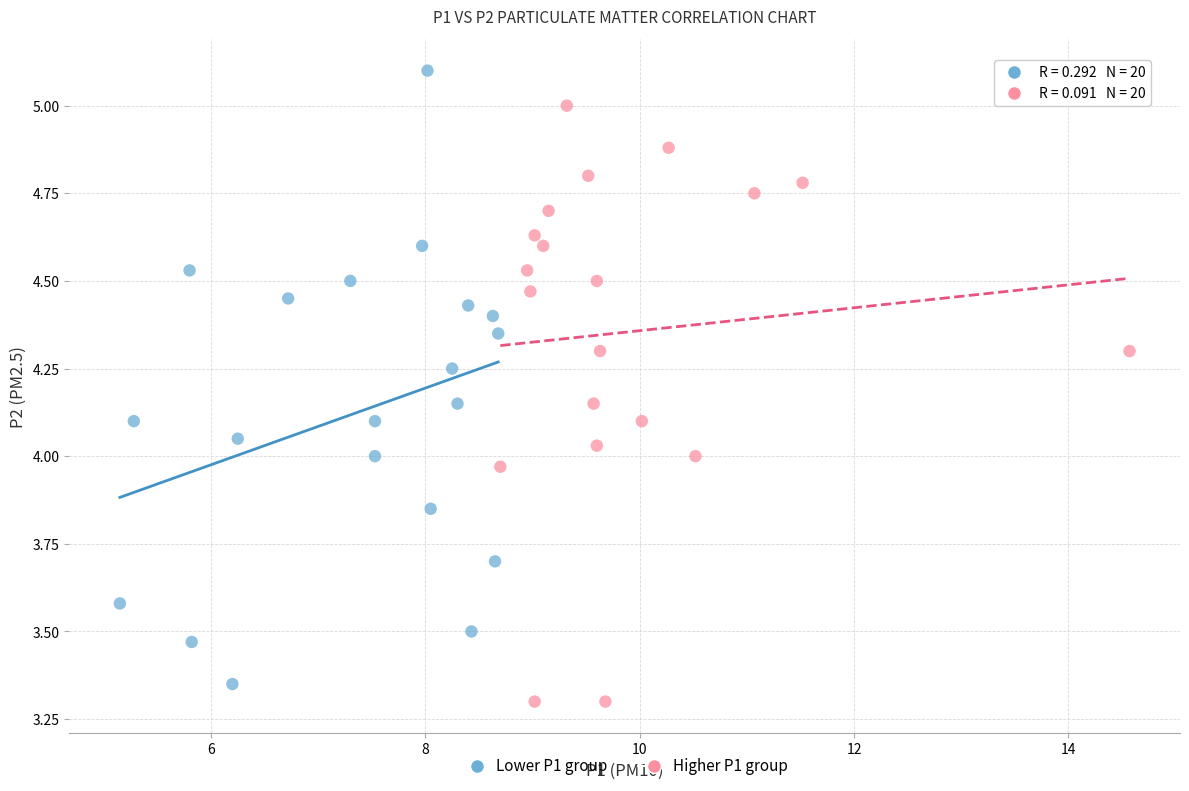

Which series reaches the maximum Y coordinate?

Lower P1 group